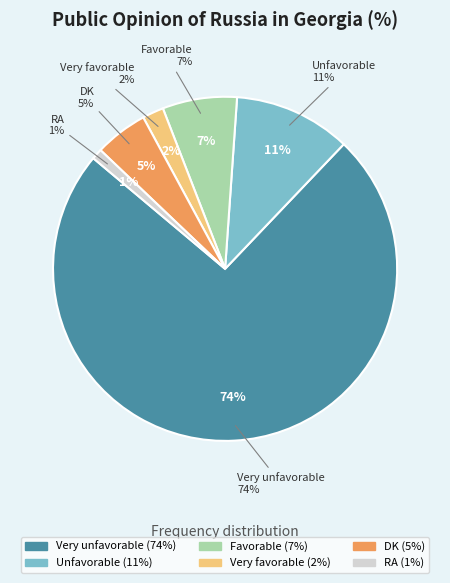

To the nearest percent, what percentage of the pie is Very unfavorable?

74%